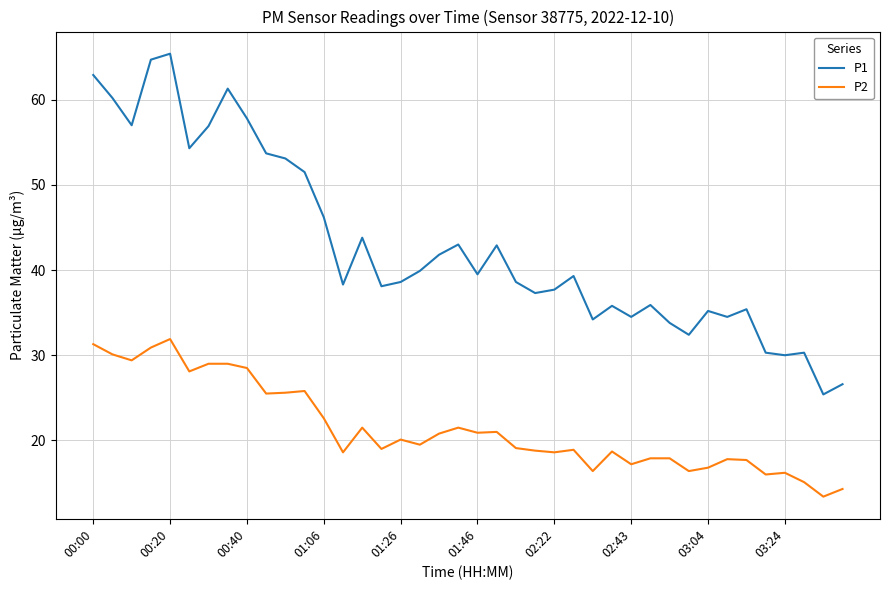

How many interior local peaks does the P1 series have?

11